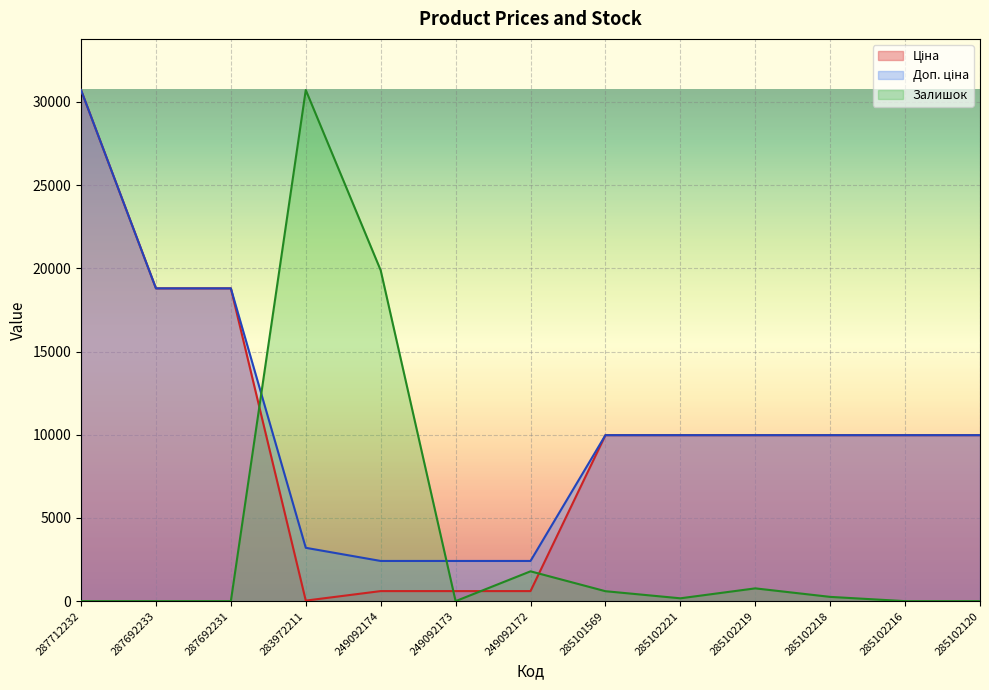

What is the spread (max minus min) of values at 249092173?

2414.8